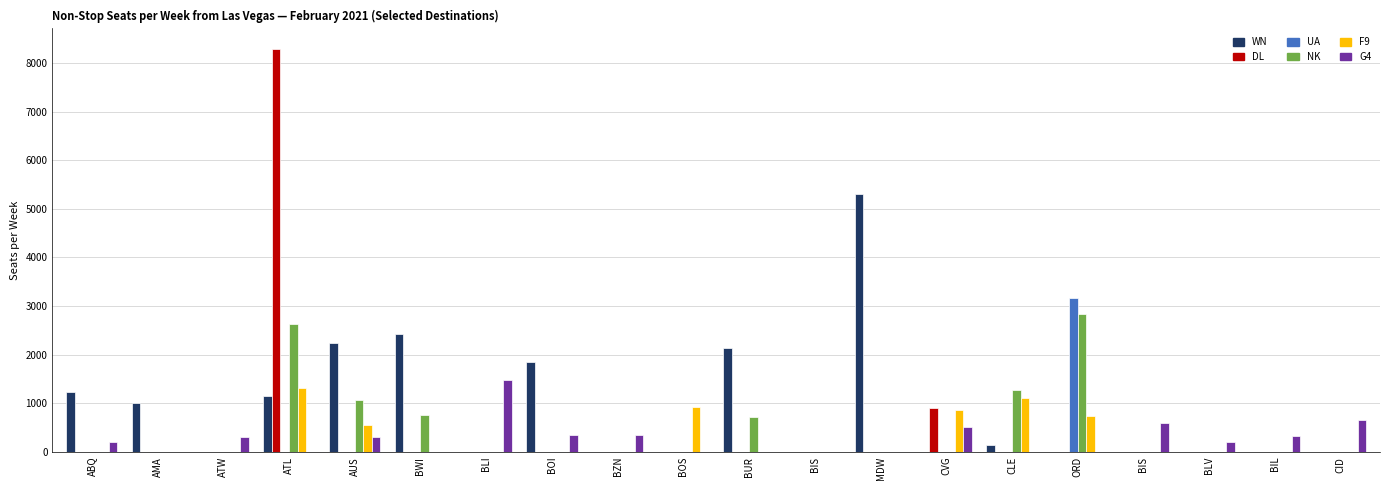

How many groups of bars are there?

20